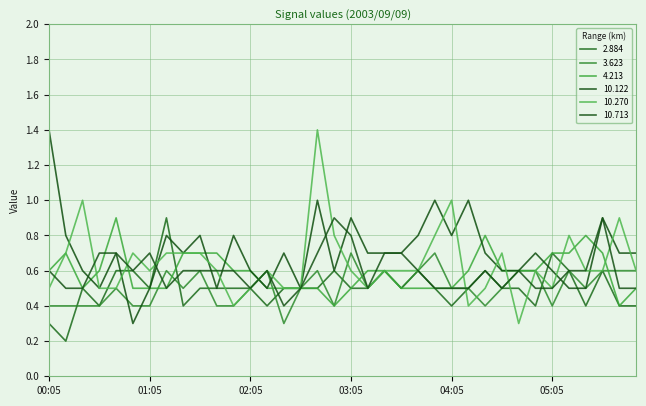

At which label is 10.122 closest to 0?

00:55